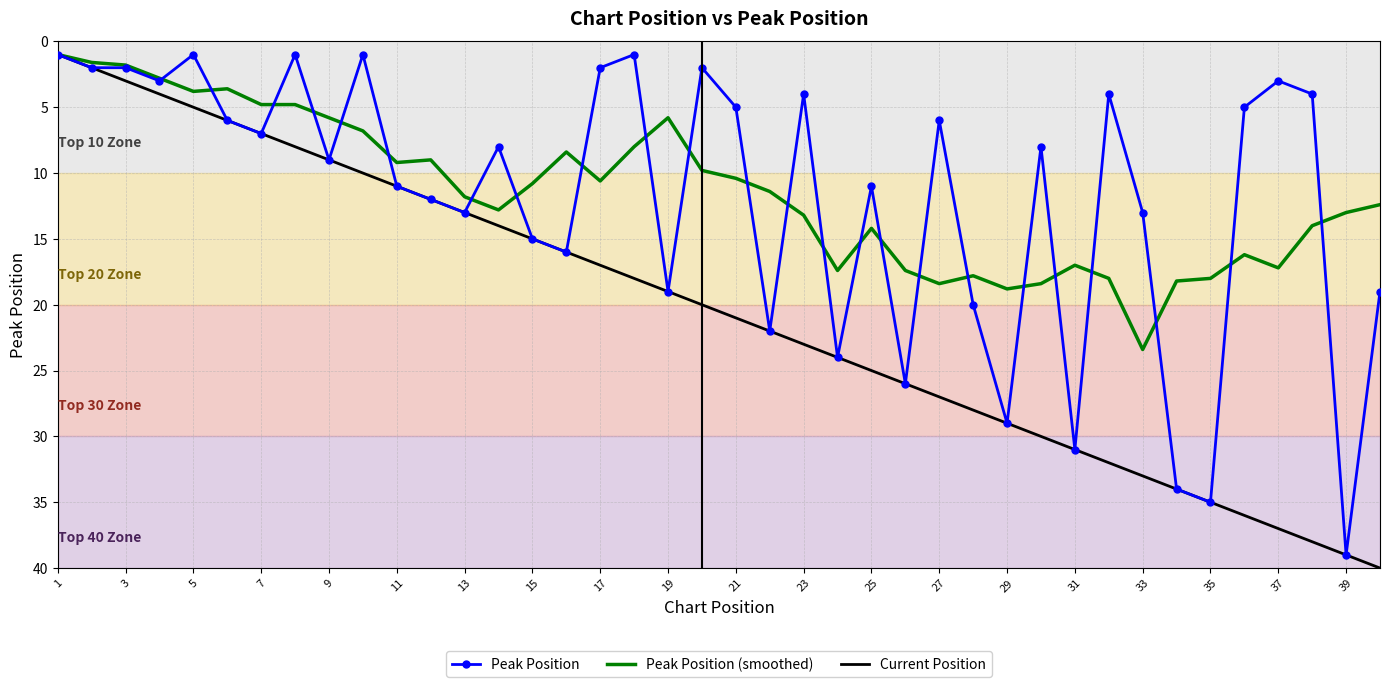

Which series has the largest total across all categories?

Current Position